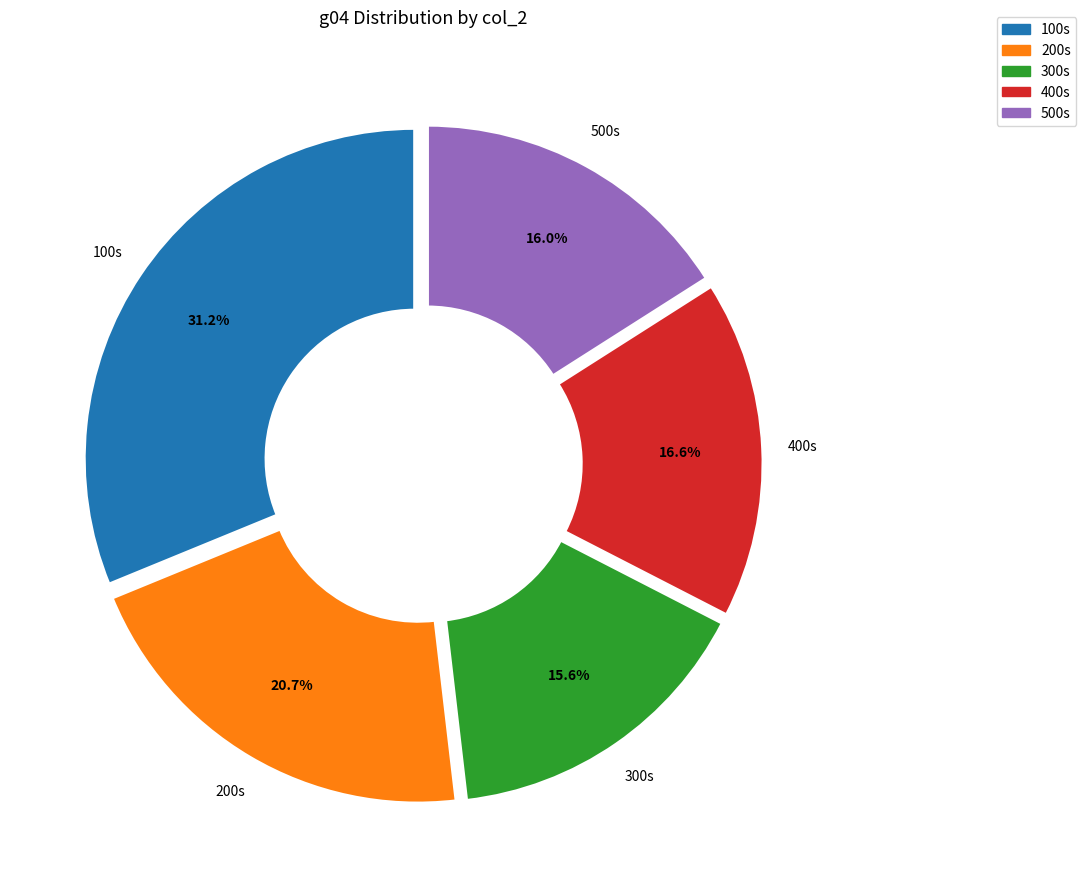

Which category has the biggest portion of the pie?

100s